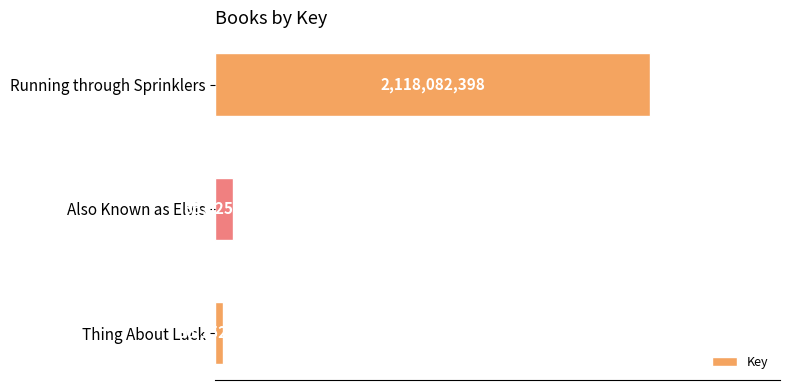

What is the sum of all values?

2240660854